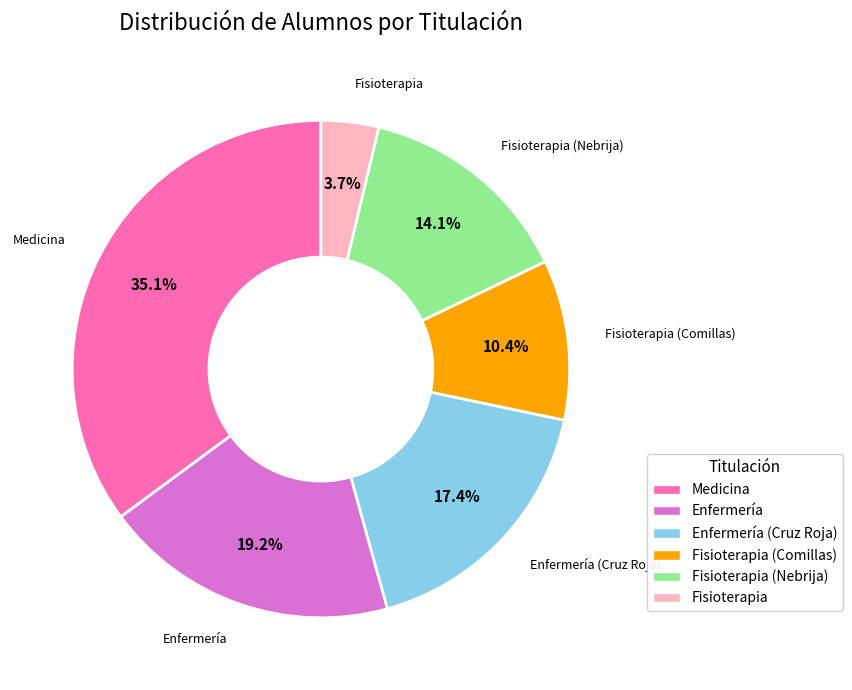

Does any single category account for the majority?

No